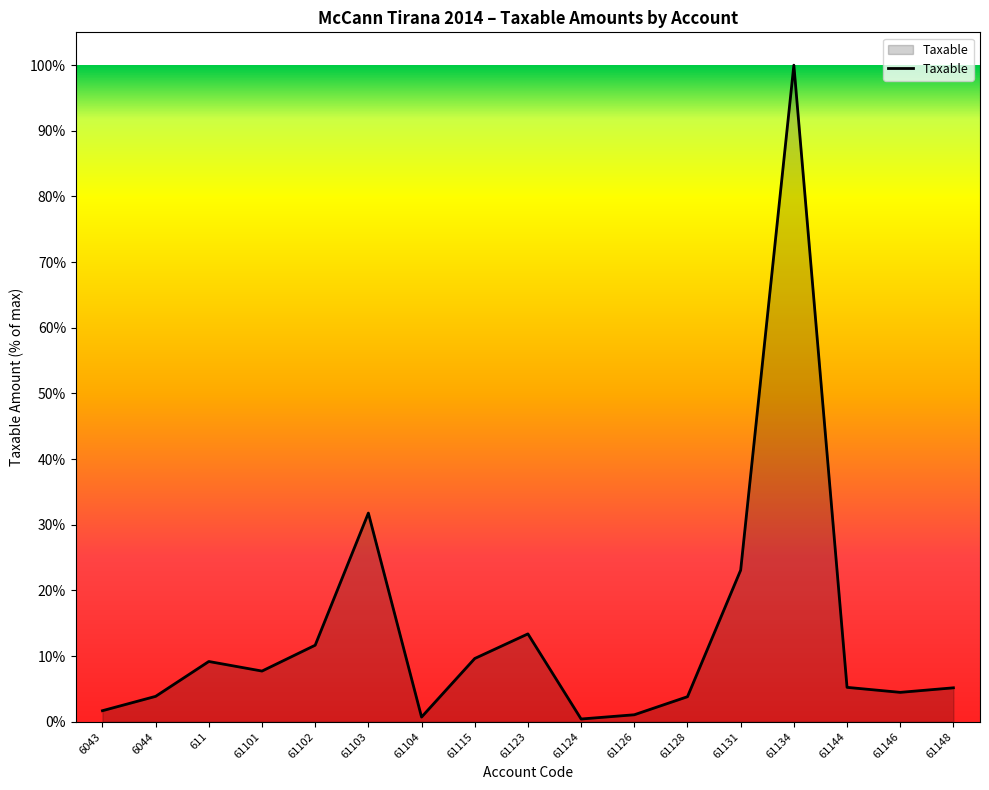

What is the difference between the maximum and minimum values?

99.6